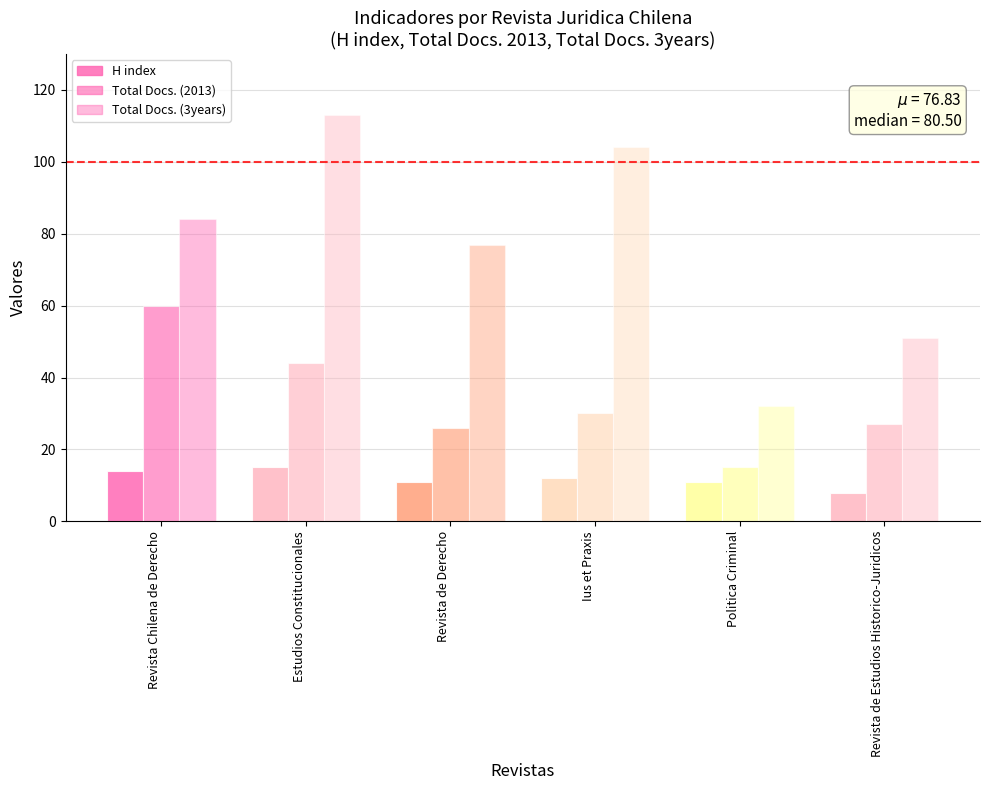

How many categories are shown in the chart?

6